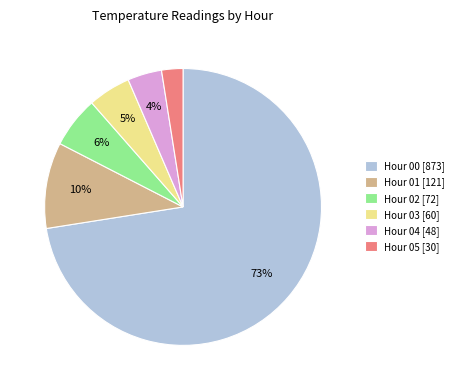

Is there any slice that represents more than half of the pie?

Yes